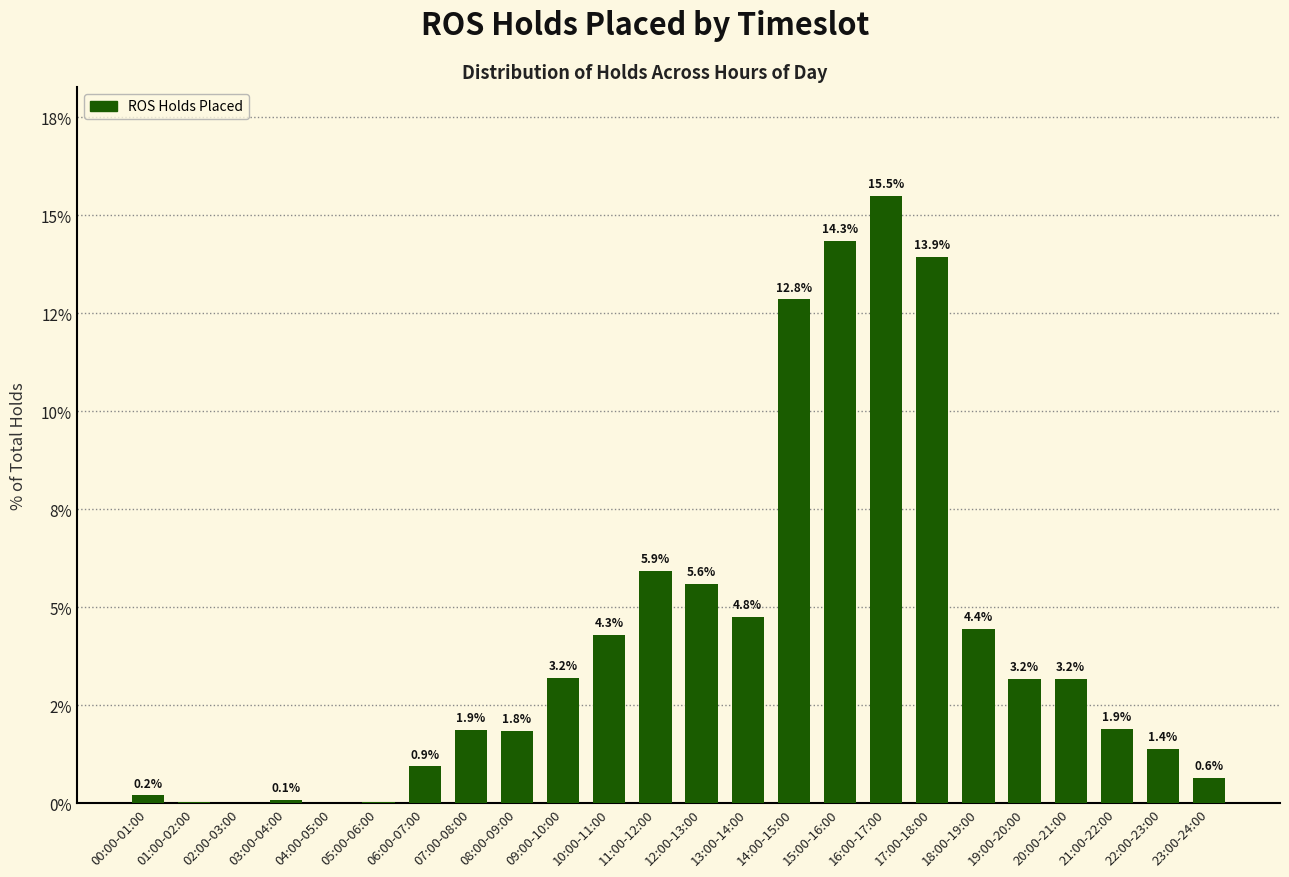

Is it true that the value at 18:00-19:00 is 4.4?

True